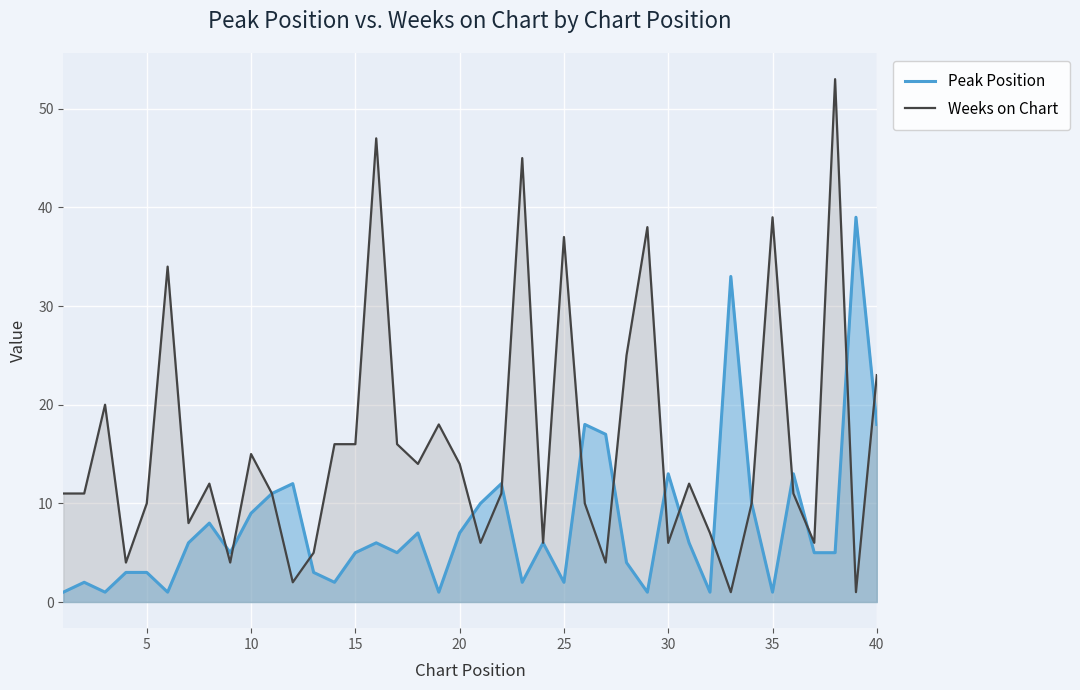

What are all the series names shown in the legend?

Peak Position, Weeks on Chart